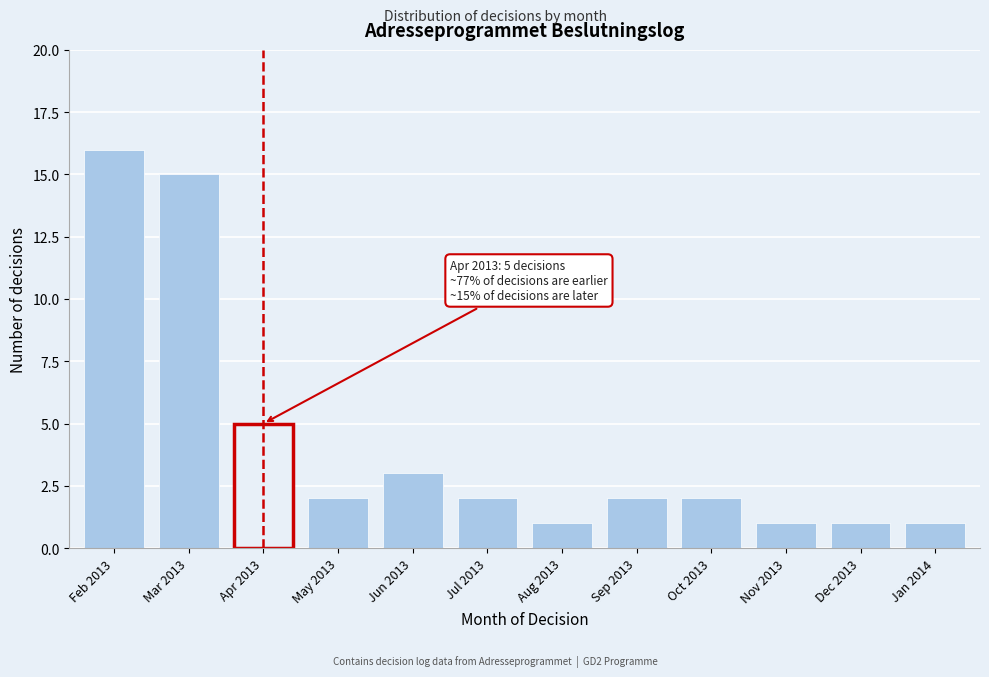

Reading left to right, list all the values displayed in this chart.

Feb 2013=16	Mar 2013=15	Apr 2013=5	May 2013=2	Jun 2013=3	Jul 2013=2	Aug 2013=1	Sep 2013=2	Oct 2013=2	Nov 2013=1	Dec 2013=1	Jan 2014=1